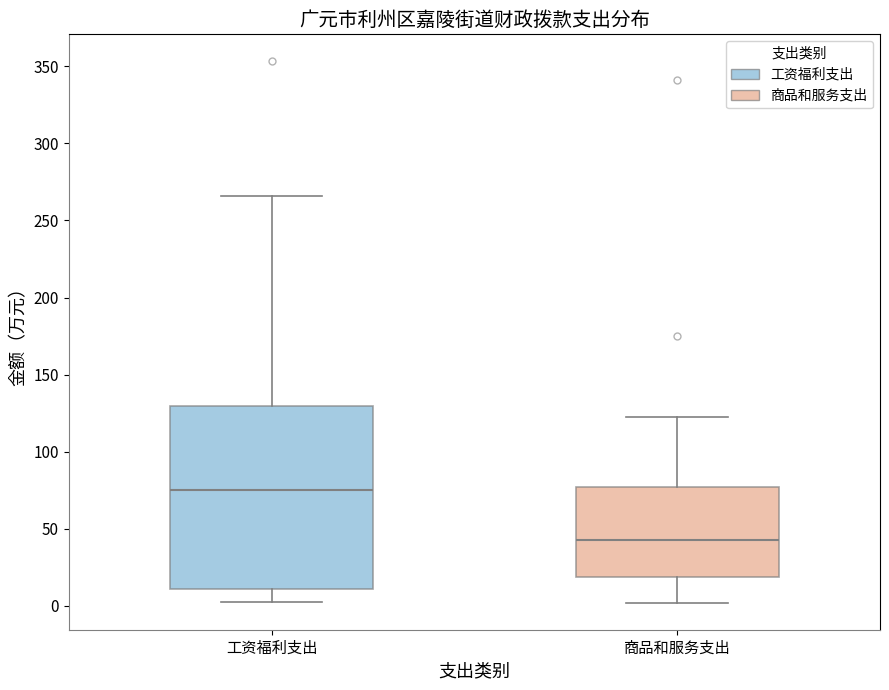

Which box is the tallest, from its lower edge to its upper edge?

工资福利支出